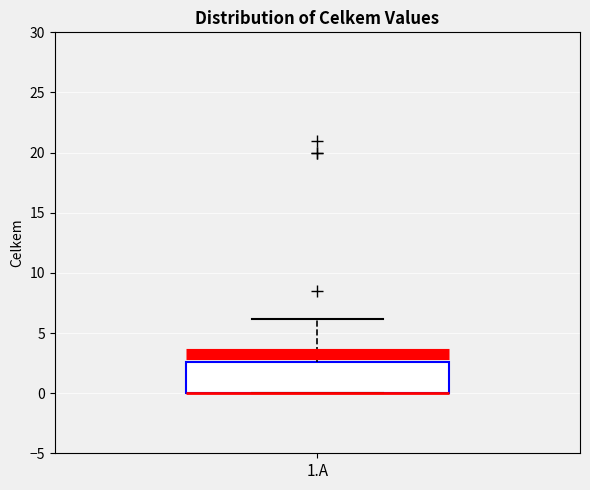

Read this box plot against the y-axis: the position of the median line, the range covered by the box, and the ends of both whiskers. The values are not printed on the chart, so give them approximately, as read against the axis.

median 0.0 (drawn on the box's lower edge), box 0.0 to 2.5, whiskers 0.0 to 6.0